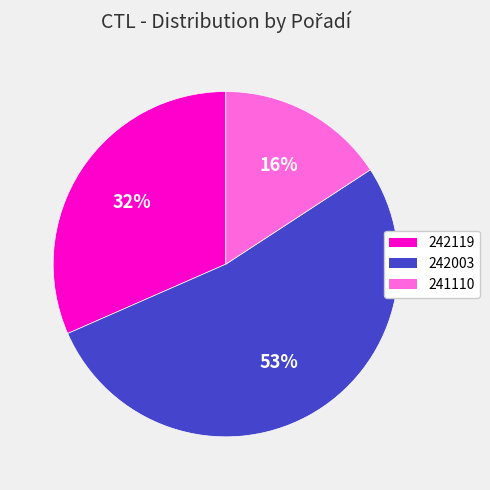

What is the ratio of the value at 242119 to the value at 242003?

0.6